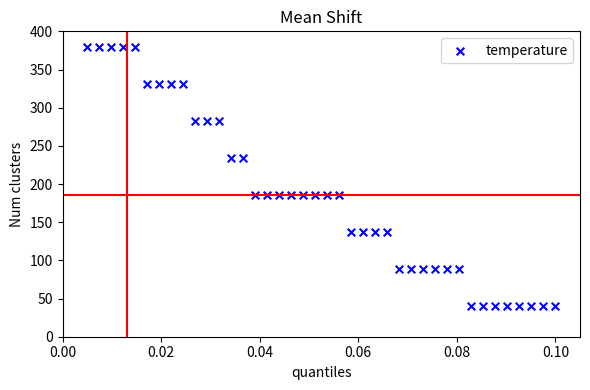

What is the range of Y values (max minus min)?

340.0